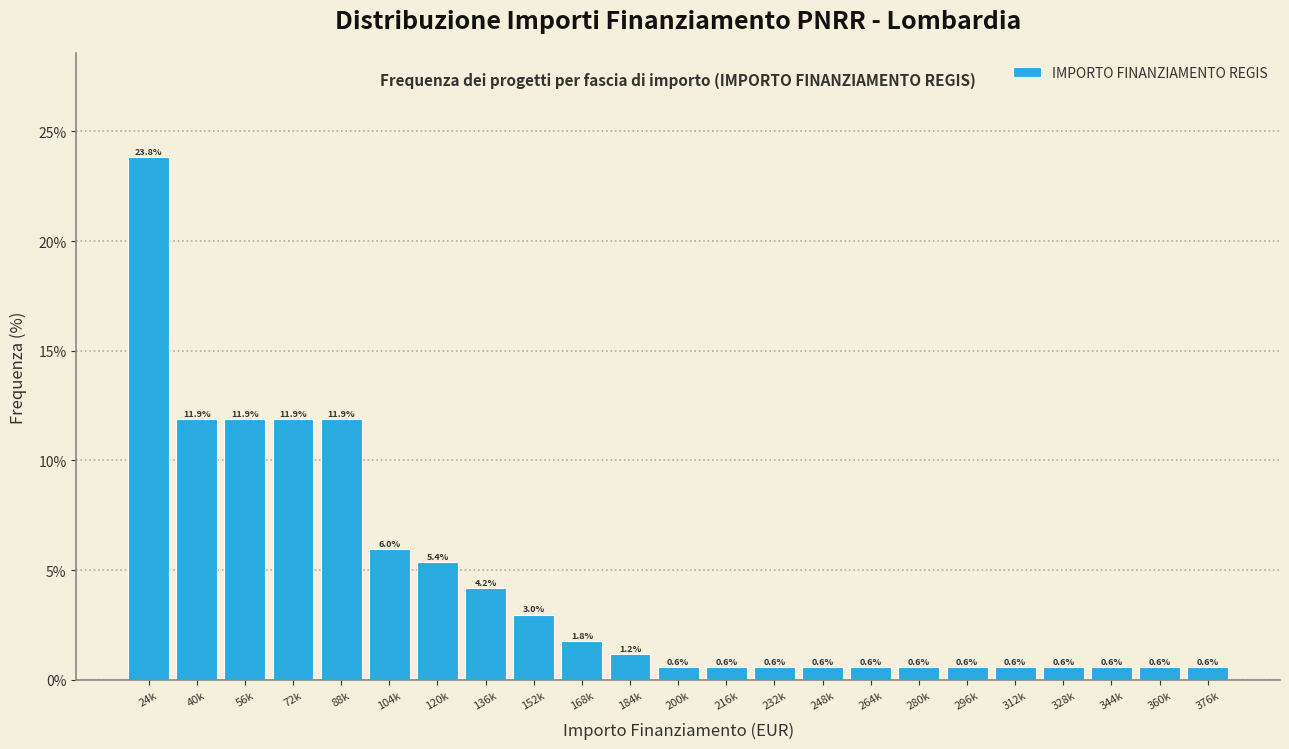

Reading left to right, what are all the values shown in this chart?

23.8	11.9	11.9	11.9	11.9	6.0	5.4	4.2	3.0	1.8	1.2	0.6	0.6	0.6	0.6	0.6	0.6	0.6	0.6	0.6	0.6	0.6	0.6